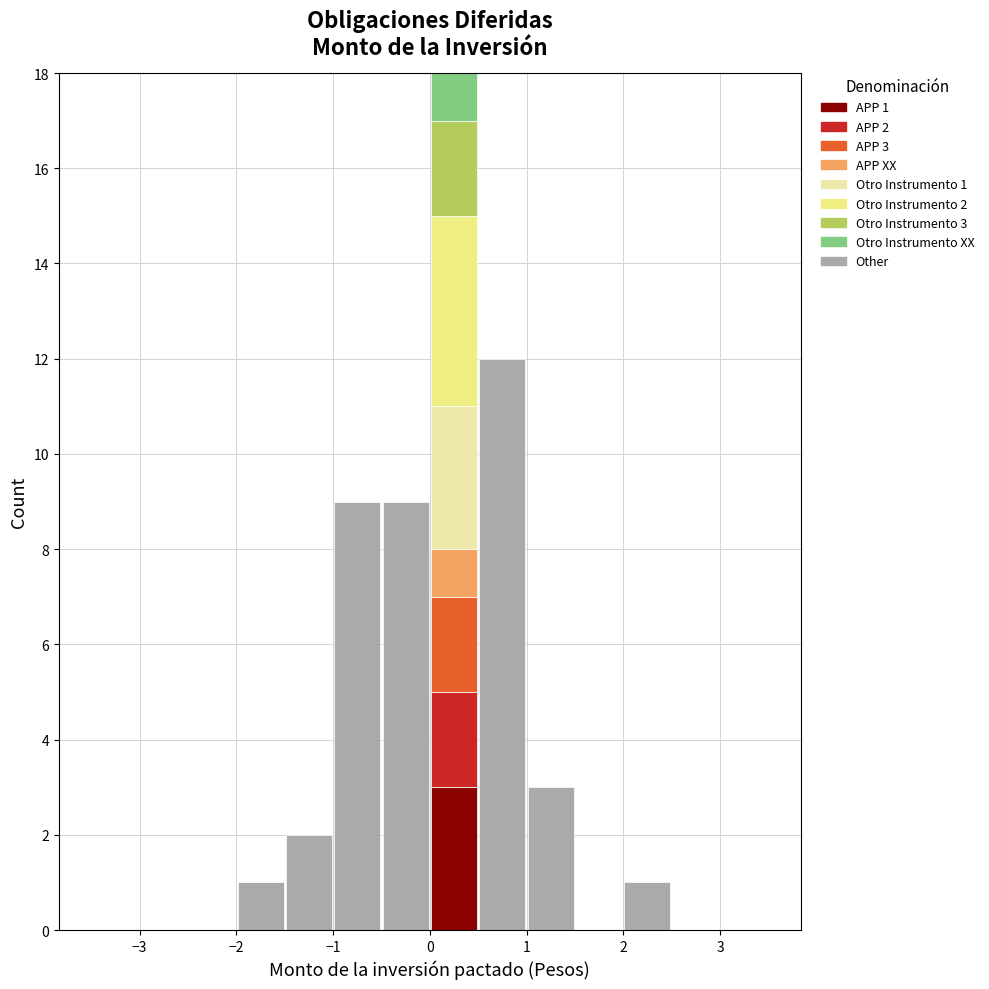

Which range on the x-axis has the tallest stacked bar (by total height)?

0.0 to 0.5